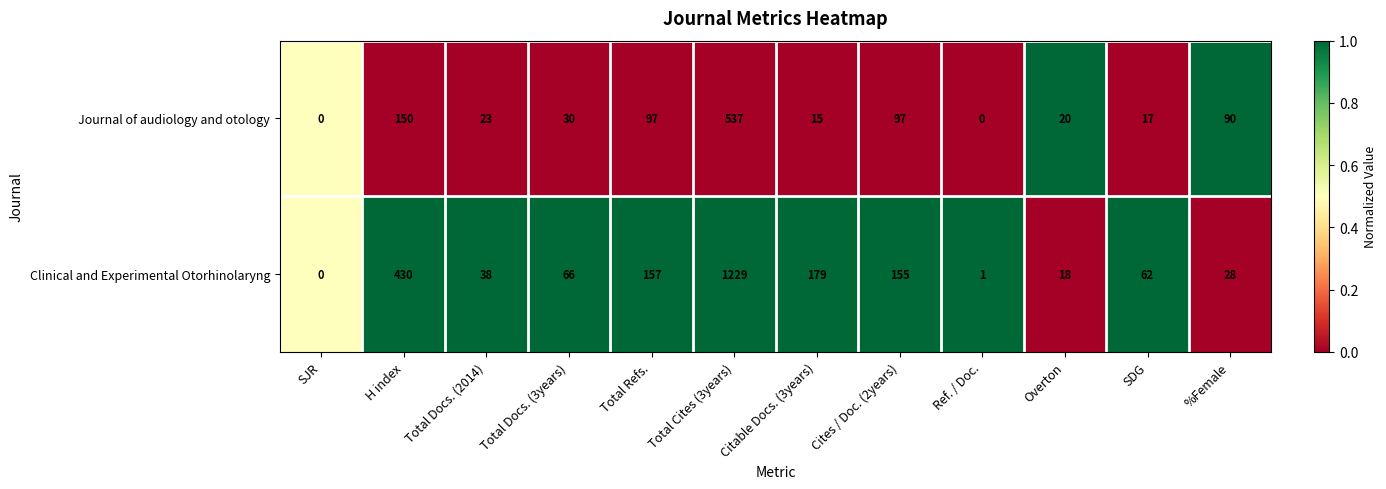

What is the sum of all Clinical and Experimental Otorhinolaryng values?

2363